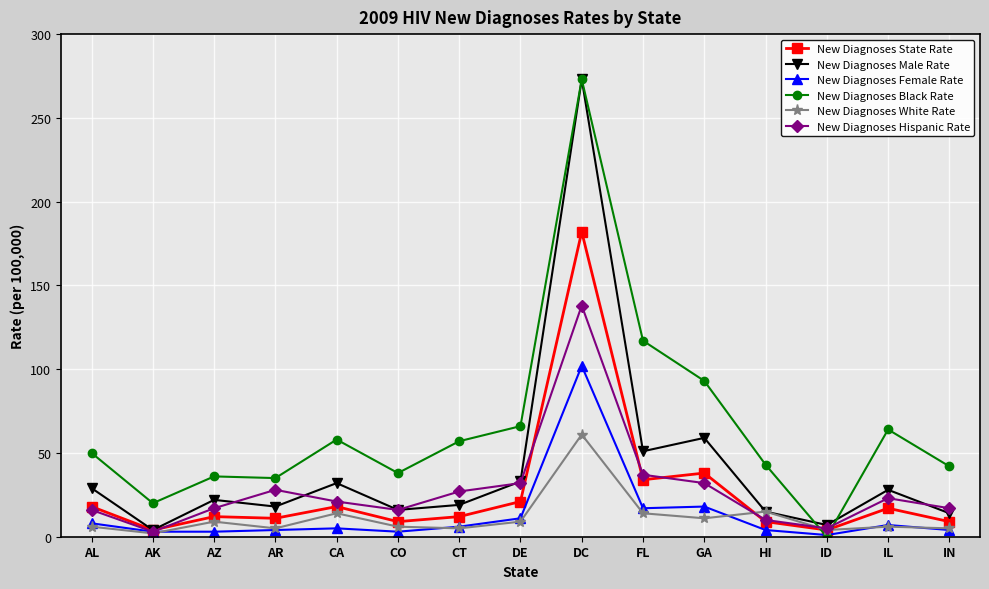

How many data points does each series have?

15